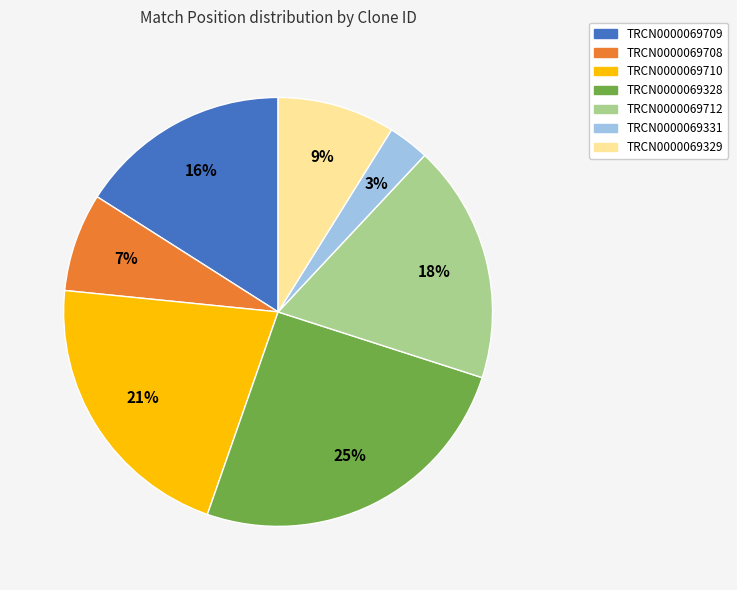

How many slices are in this pie chart?

7